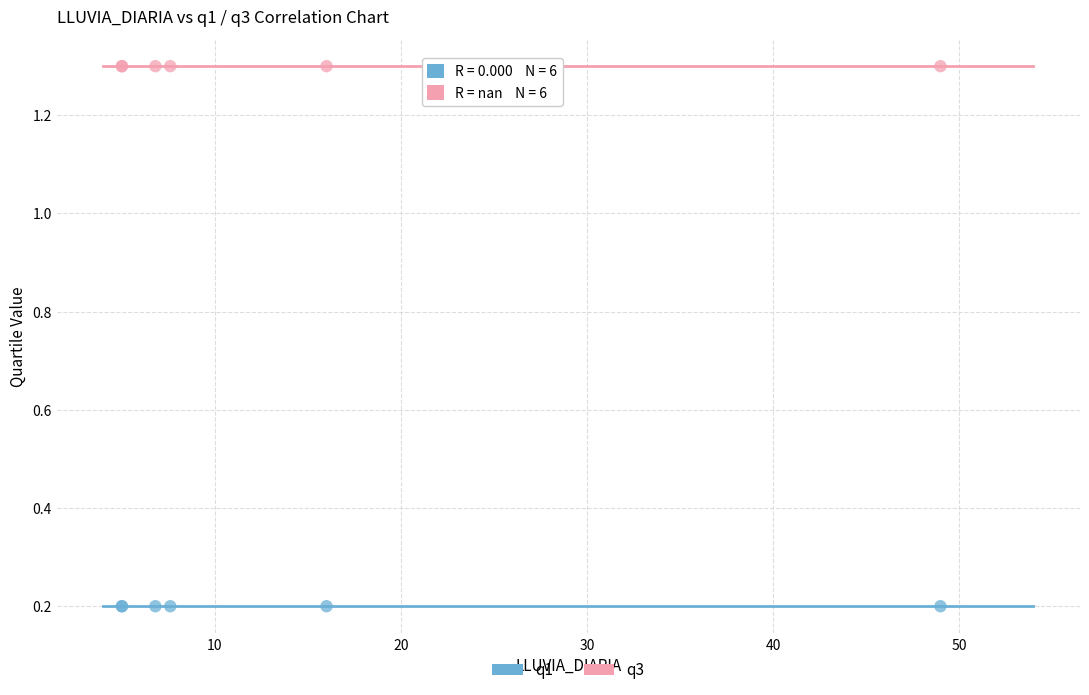

What are all the series names shown in the legend?

q1, q3